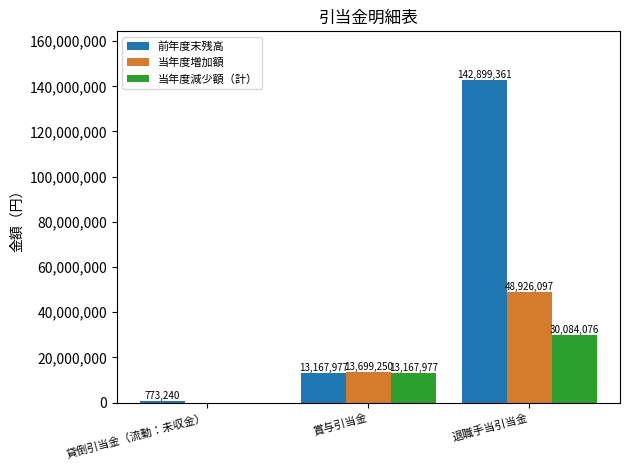

Is the value of 当年度減少額（計） at 退職手当引当金 greater than the value of 前年度末残高 at 退職手当引当金?

No